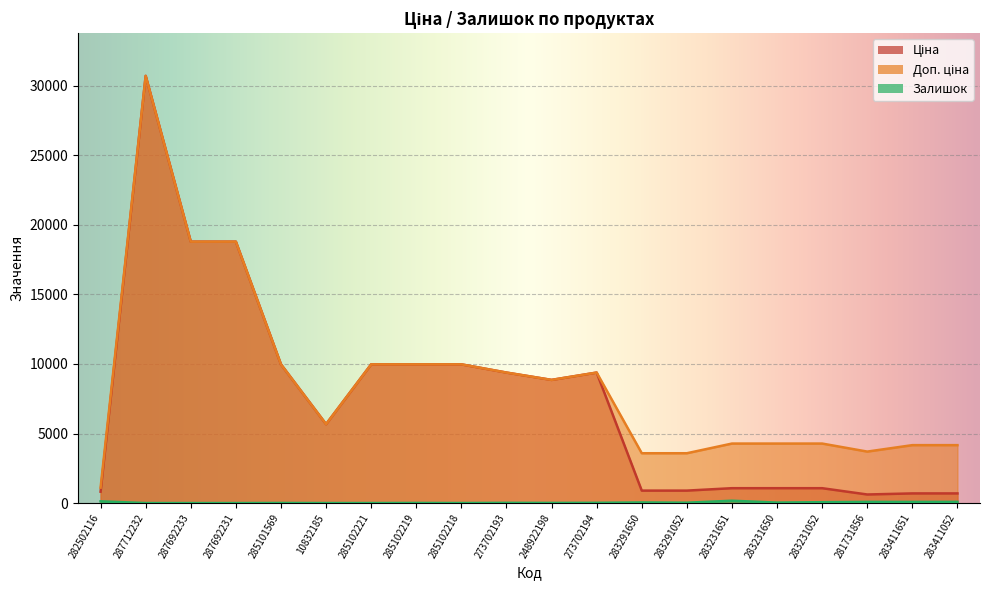

Rank the series by their maximum value, from lowest to highest.

Залишок, Ціна, Доп. ціна